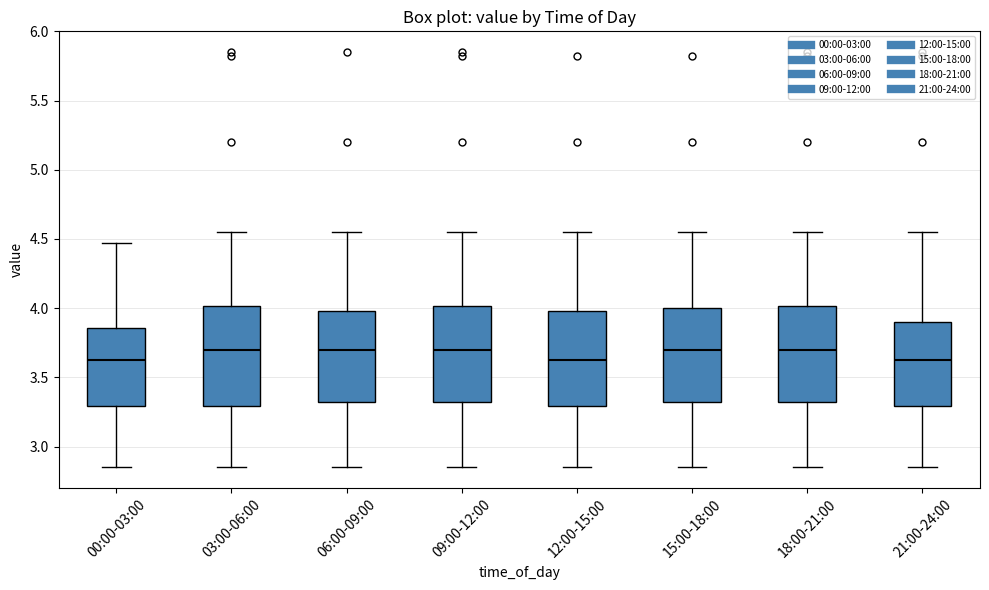

Reading left to right, read every box against the y-axis: the position of its median line, the range the box covers, and the ends of its whiskers. The values are not printed on the chart, so give them approximately, as read against the axis.

00:00-03:00: median 3.65, box 3.30 to 3.85, whiskers 2.85 to 4.45
03:00-06:00: median 3.70, box 3.30 to 4.00, whiskers 2.85 to 4.55
06:00-09:00: median 3.70, box 3.30 to 4.00, whiskers 2.85 to 4.55
09:00-12:00: median 3.70, box 3.30 to 4.00, whiskers 2.85 to 4.55
12:00-15:00: median 3.65, box 3.30 to 4.00, whiskers 2.85 to 4.55
15:00-18:00: median 3.70, box 3.30 to 4.00, whiskers 2.85 to 4.55
18:00-21:00: median 3.70, box 3.30 to 4.00, whiskers 2.85 to 4.55
21:00-24:00: median 3.65, box 3.30 to 3.90, whiskers 2.85 to 4.55